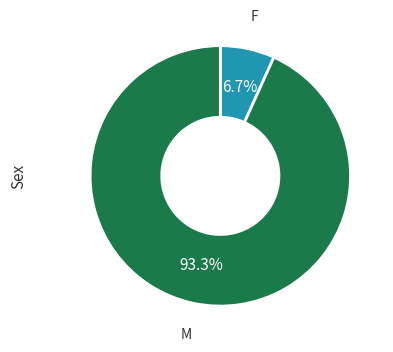

Does any single category account for the majority?

Yes